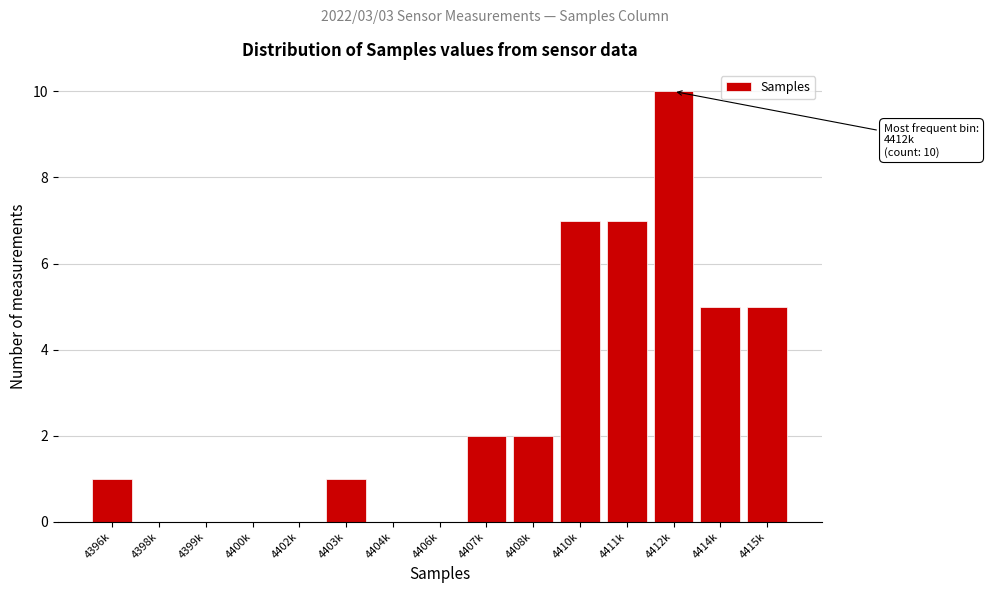

Reading left to right, transcribe all the data shown in this chart.

4396k=1	4398k=0	4399k=0	4400k=0	4402k=0	4403k=1	4404k=0	4406k=0	4407k=2	4408k=2	4410k=7	4411k=7	4412k=10	4414k=5	4415k=5